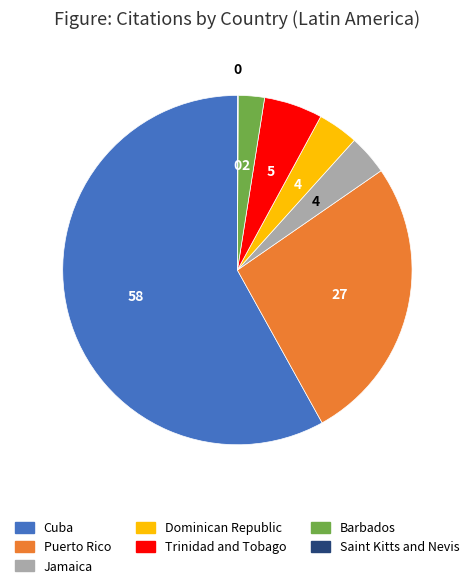

Which slice represents more than half of the pie?

Cuba